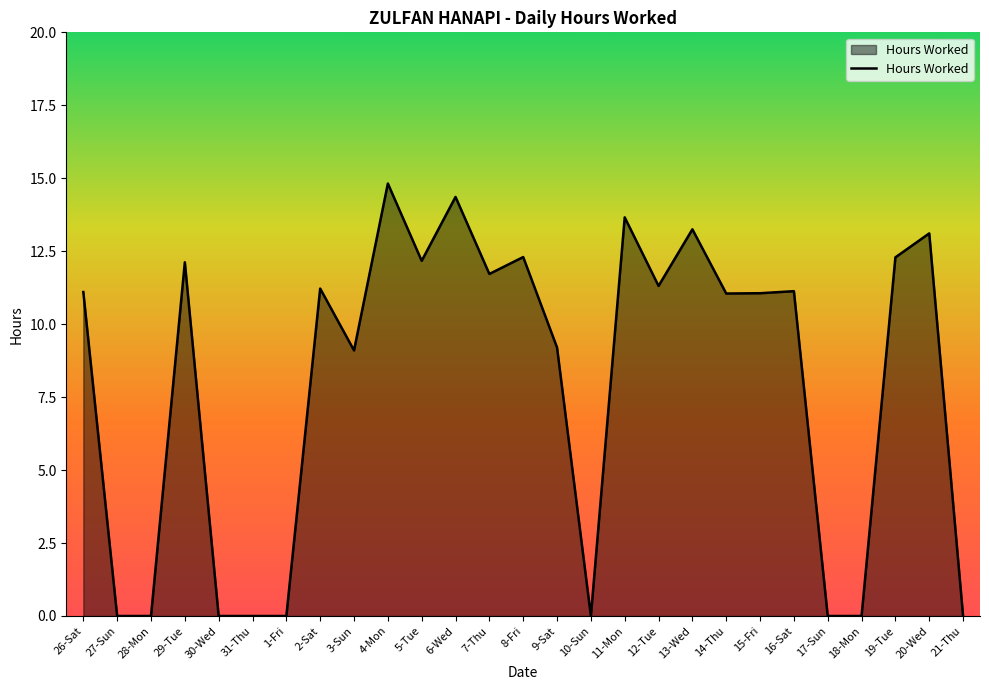

What is the maximum value shown in the chart?

14.8